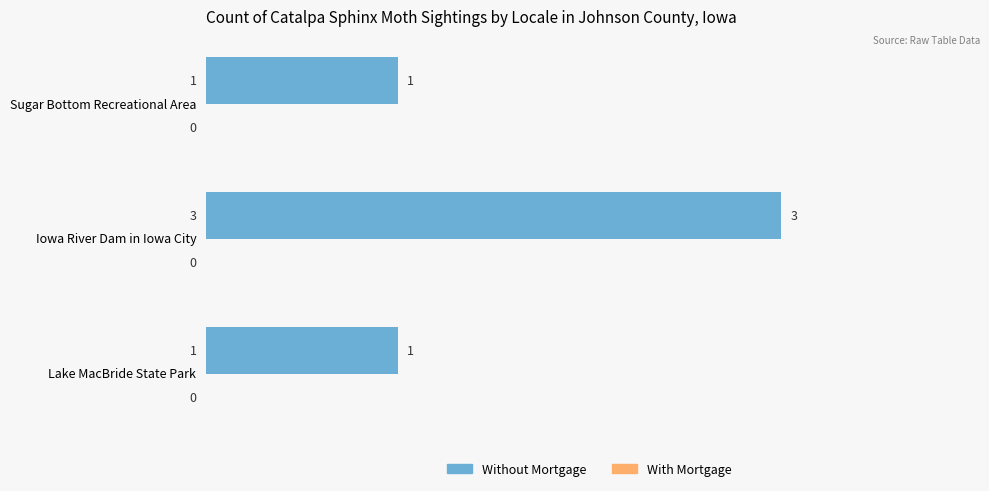

Is it true that the value at Iowa River Dam in Iowa City is 3?

True